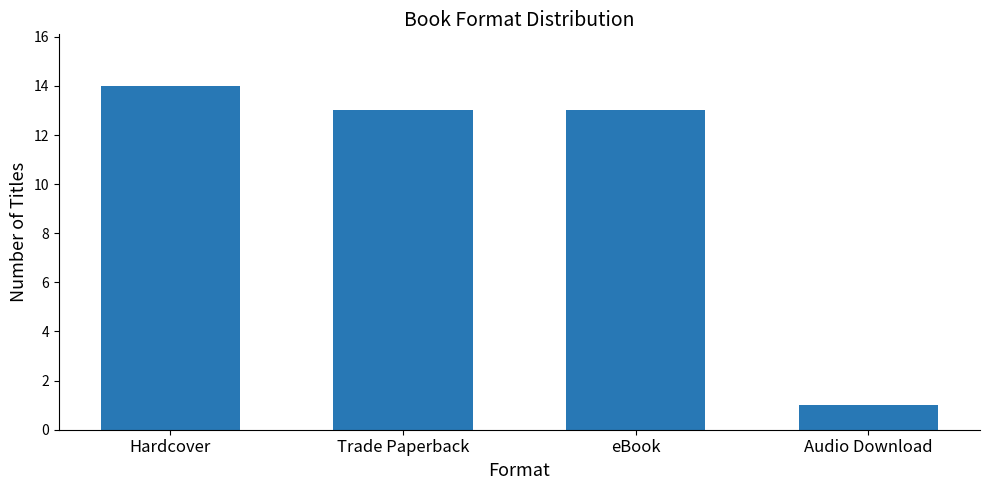

Is it true that the value at Hardcover is 22?

False